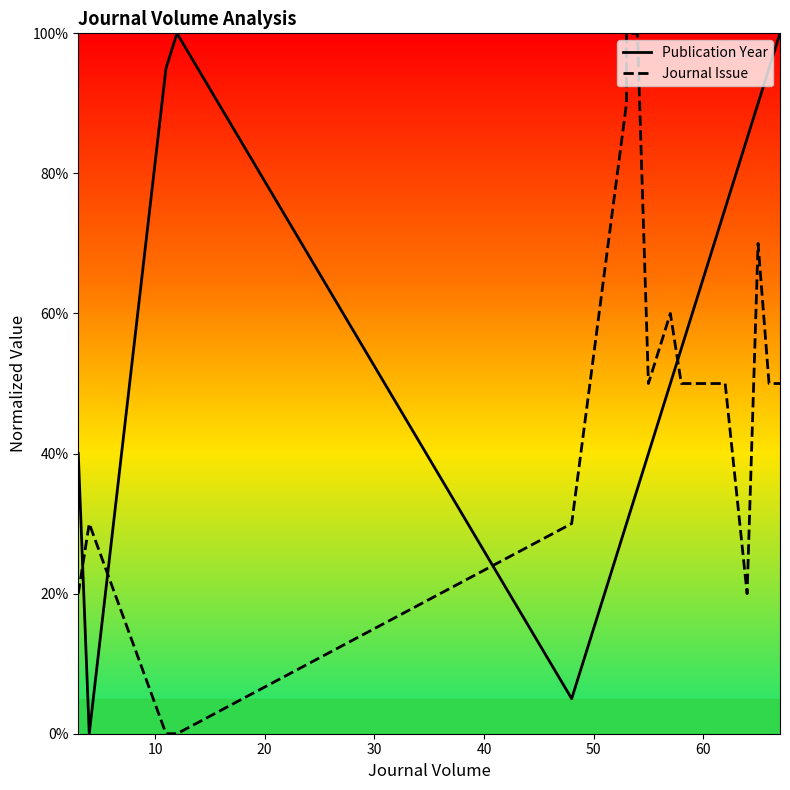

How many interior local valleys does the Publication Year series have?

2